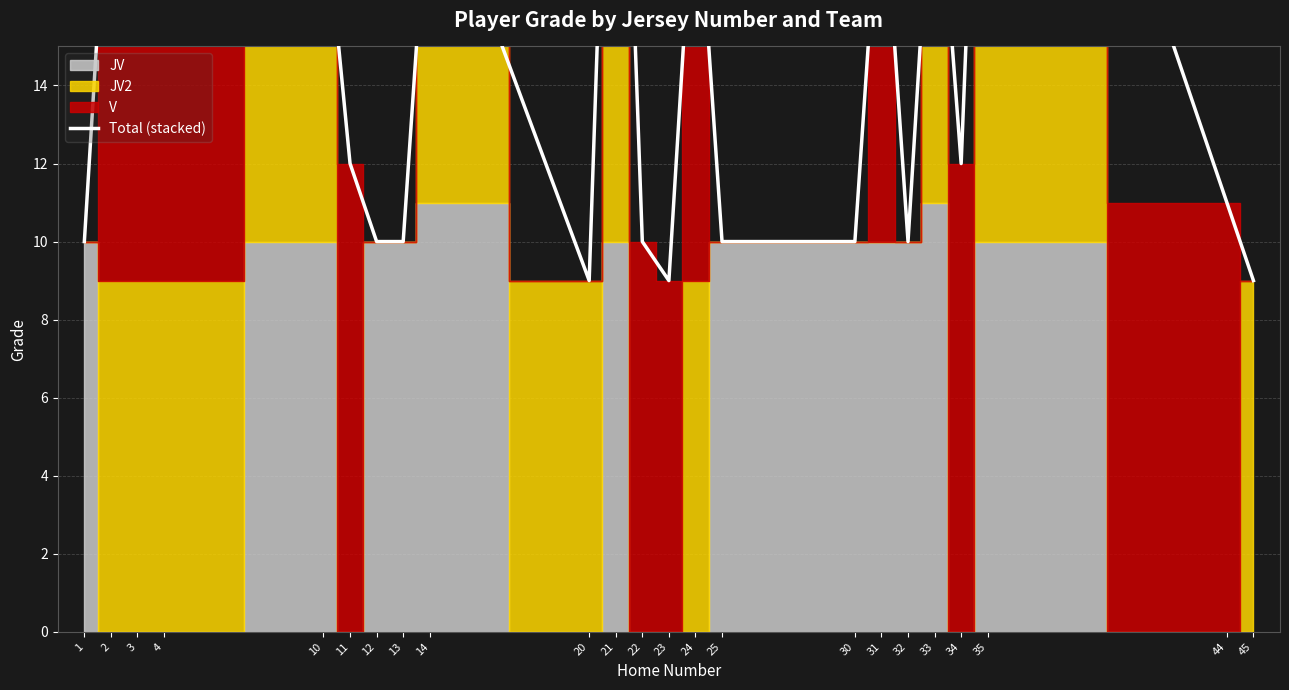

How many lines are shown in the chart?

1